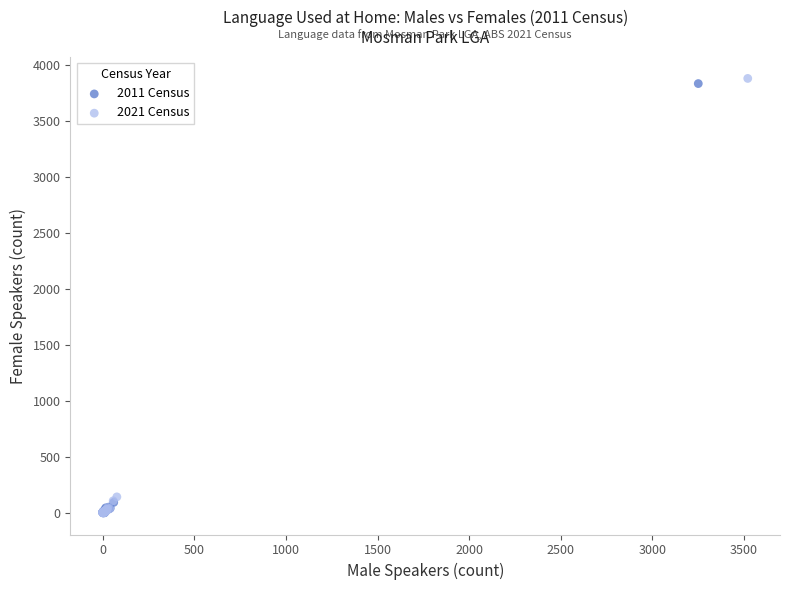

Which series has the largest Y range (max minus min)?

2021 Census